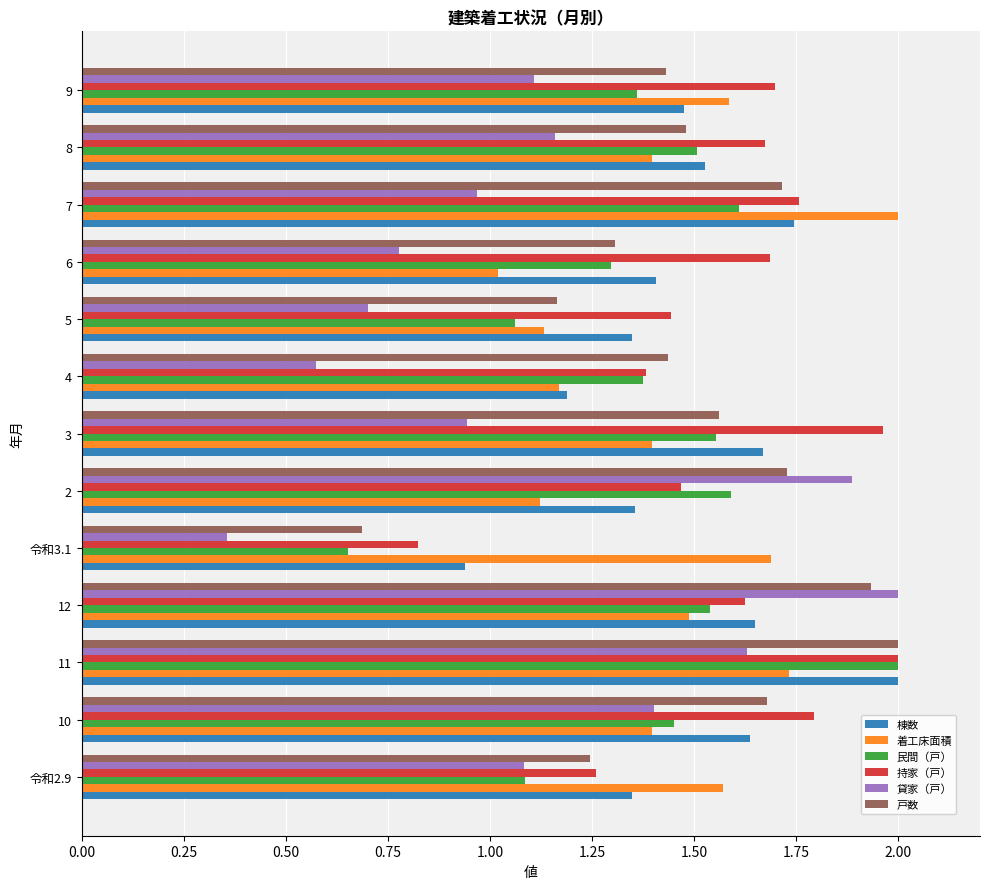

How many data points in 戸数 are above 1?

12